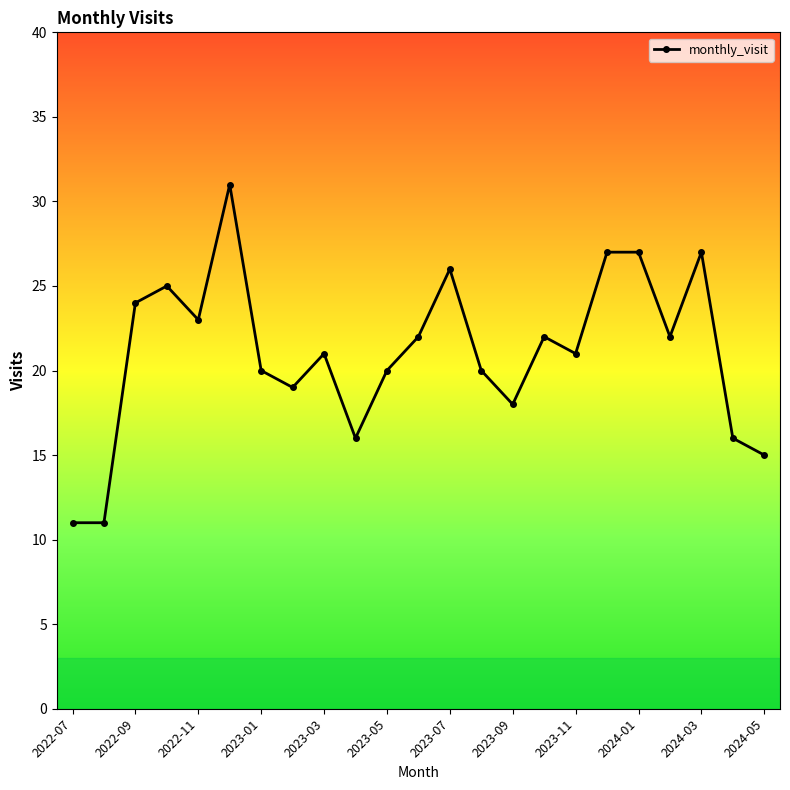

True or false: the data has more than 2 interior local peaks.

True